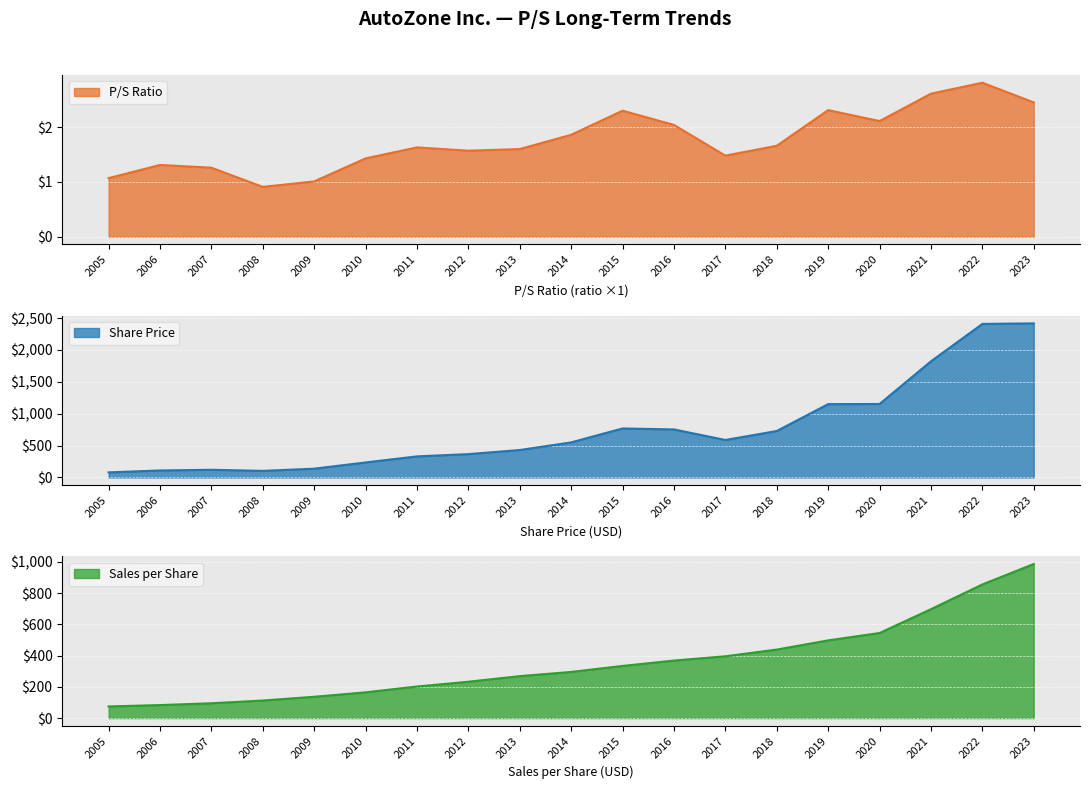

True or false: P/S Ratio has more than 1 points higher than both neighbors.

True